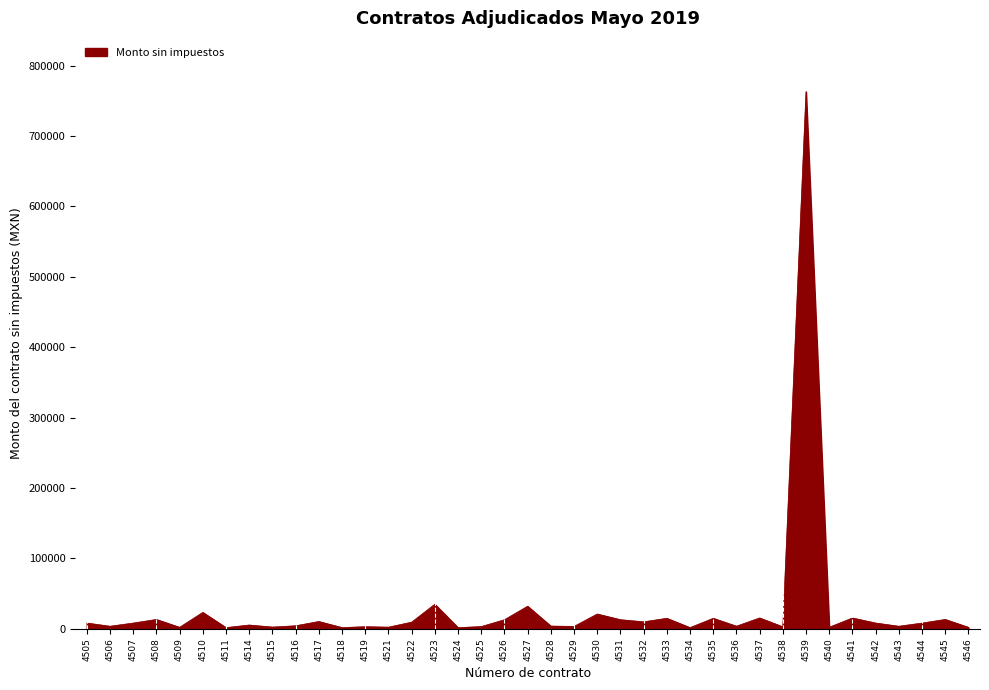

What is the maximum value shown in the chart?

763083.7